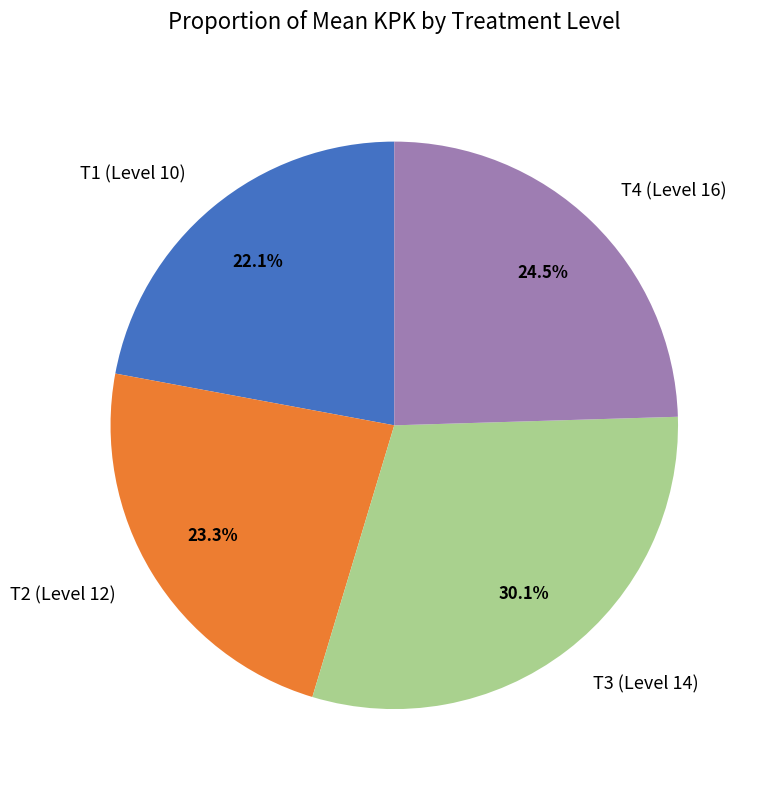

Do T2 (Level 12) and T1 (Level 10) together represent more than half of the pie?

No